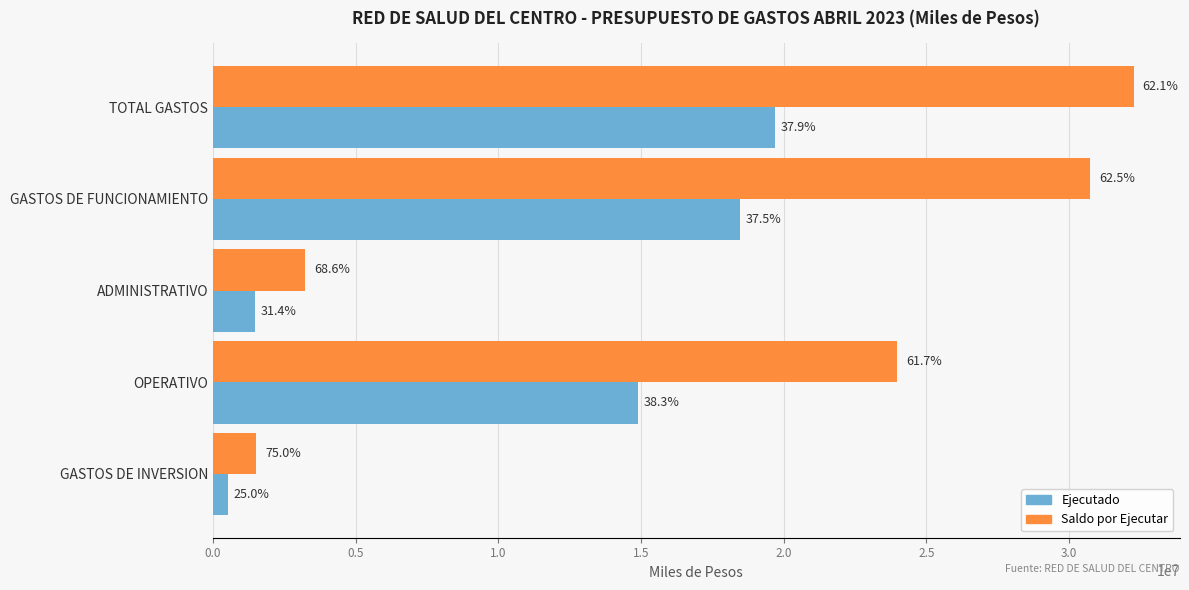

What are all the series names shown in the legend?

Ejecutado, Saldo por Ejecutar